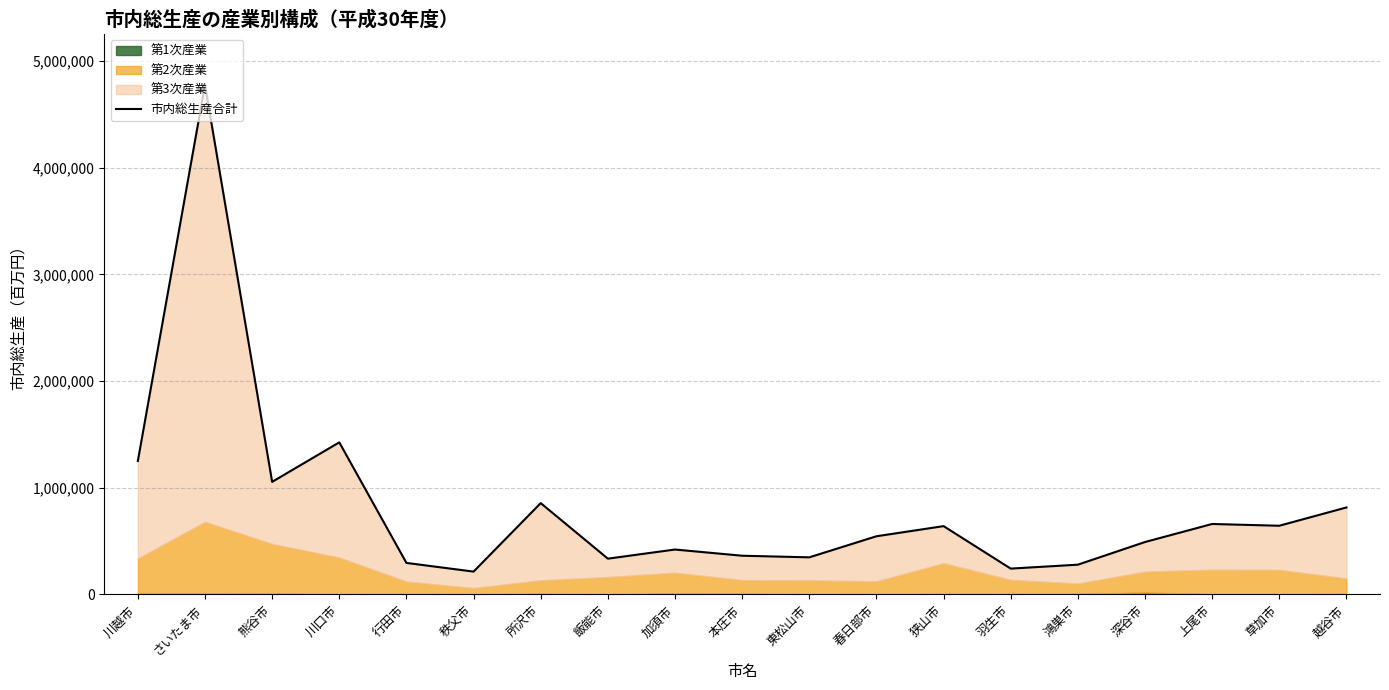

What is the average value?

823563